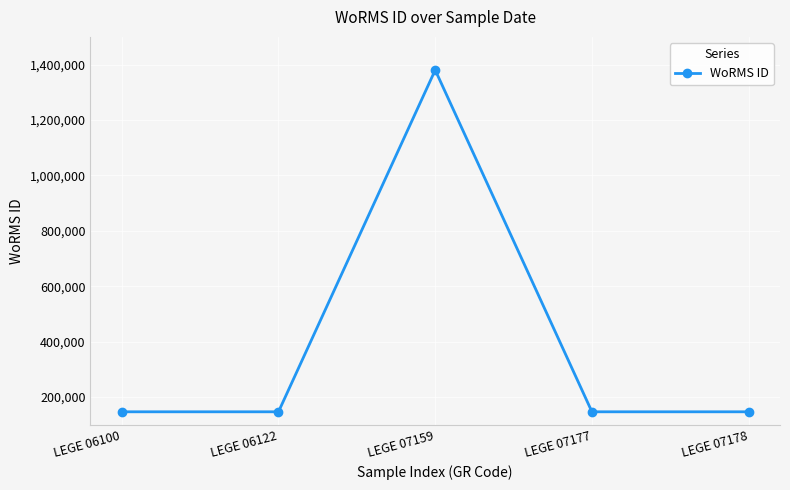

True or false: the data has more than 2 interior local peaks.

False